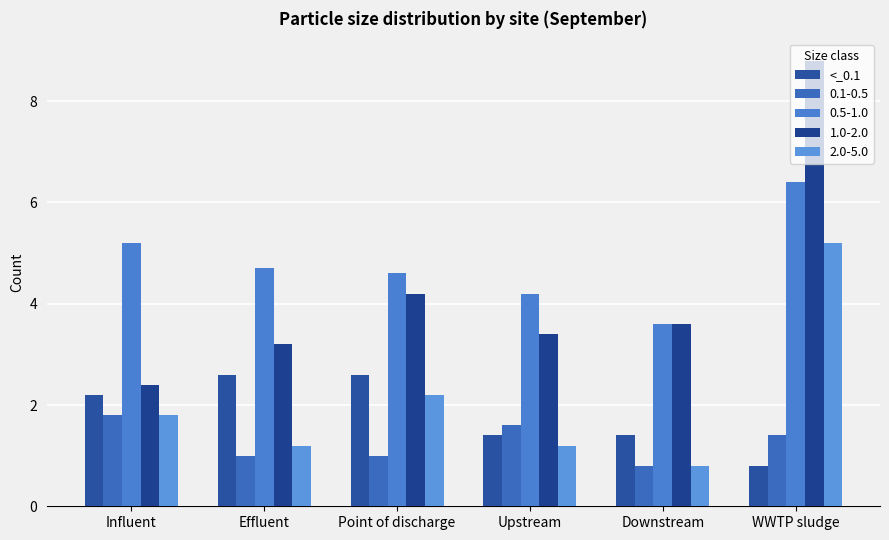

Does the chart contain any negative values?

No